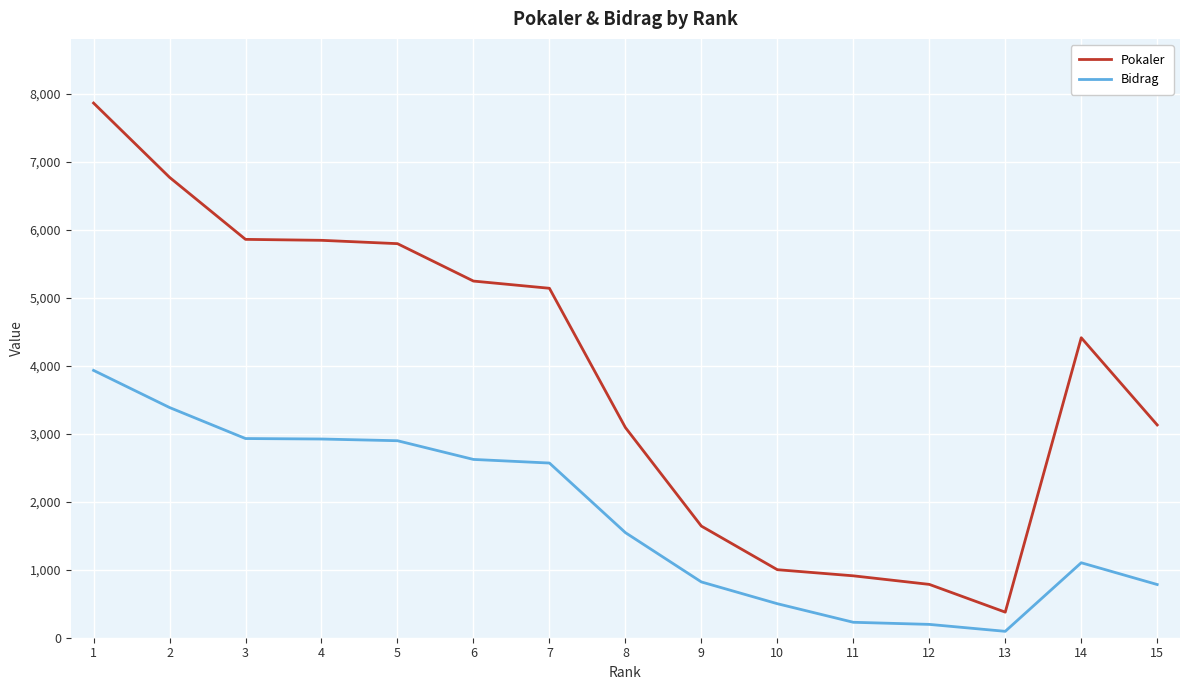

True or false: Pokaler and Bidrag cross at least once.

False